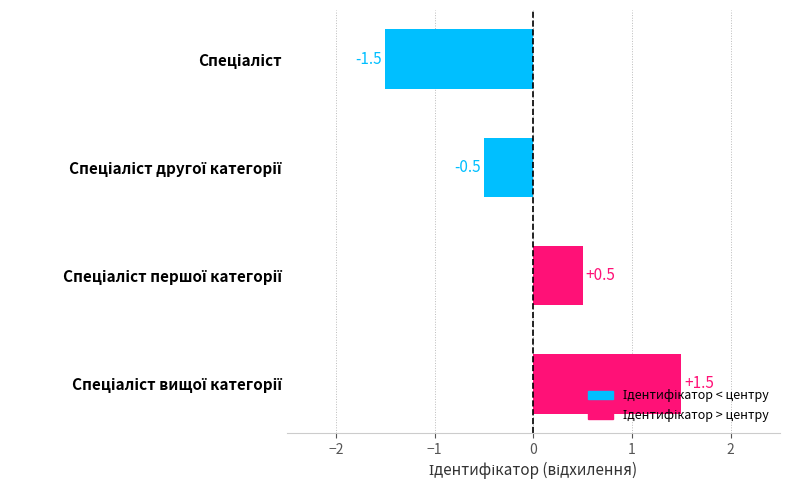

What is the greatest value displayed?

1.5